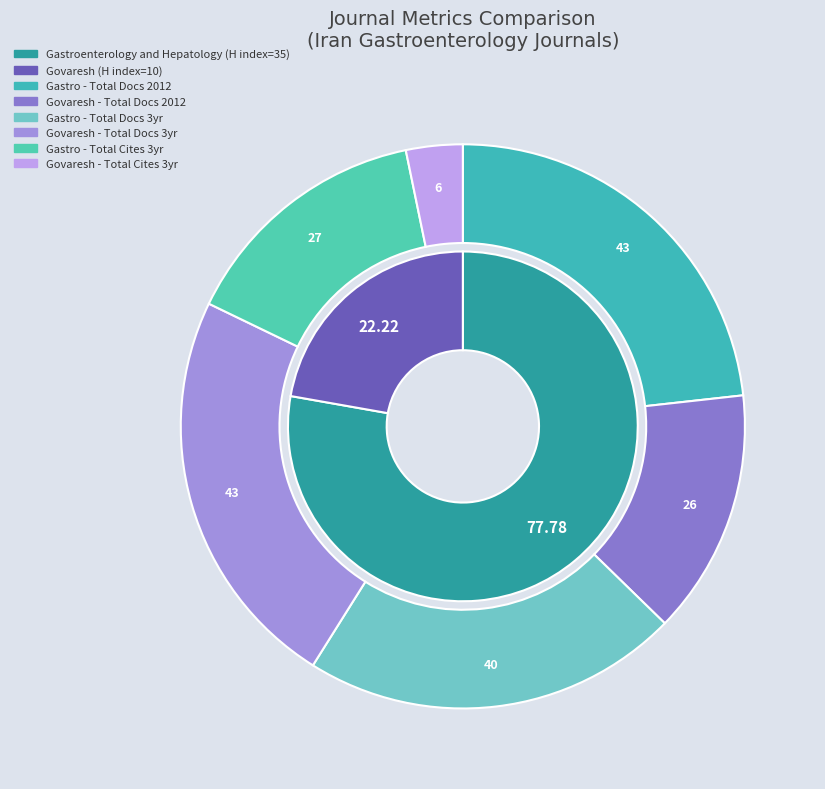

To the nearest percent, what percentage of the pie is Gastroenterology and Hepatology from Bed to Bench?

78%